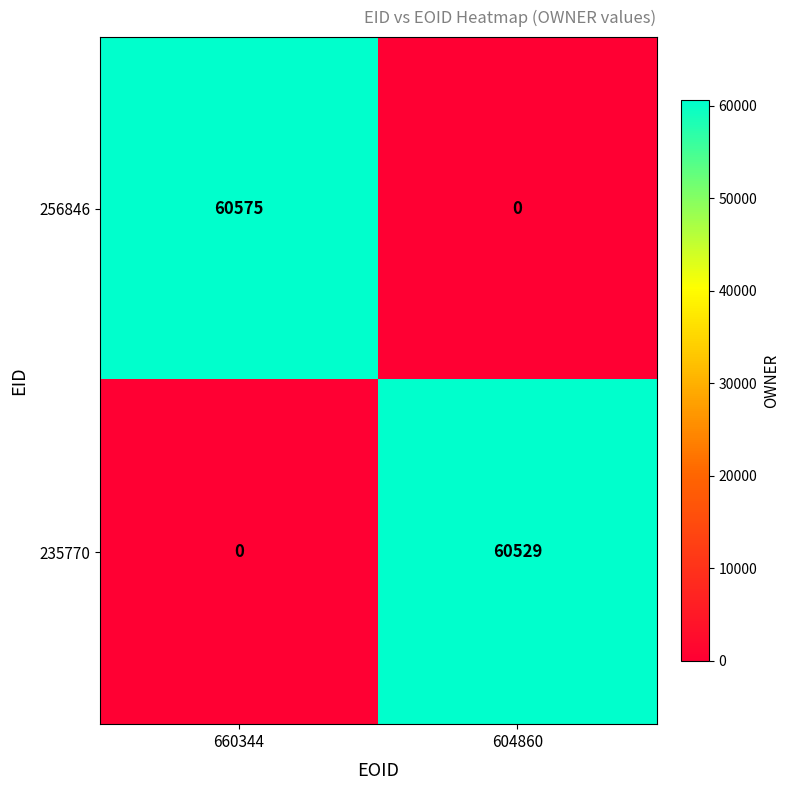

Reading left to right, extract all data points from this chart.

256846: 60575	0
235770: 0	60529